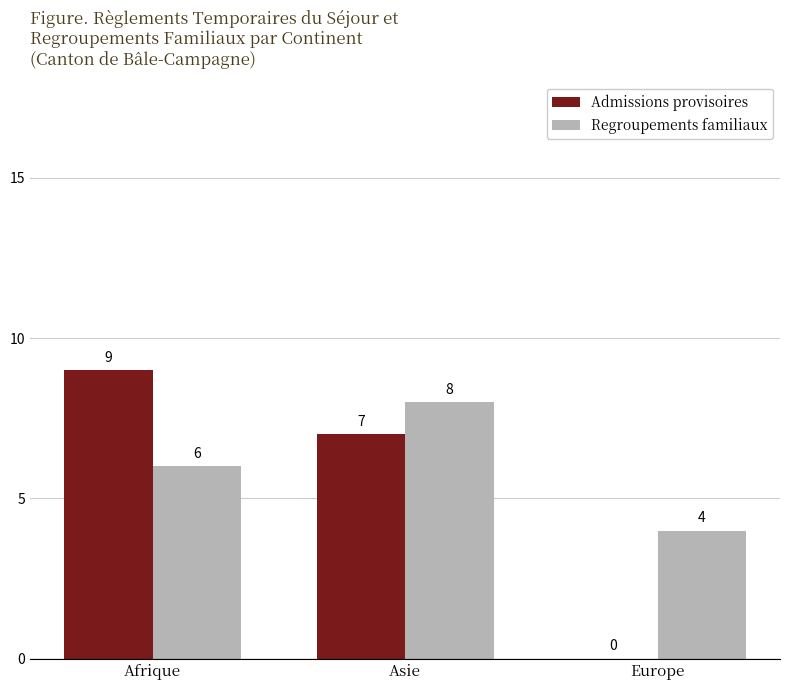

What is the sum of the Admissions provisoires values at Asie and Europe?

7